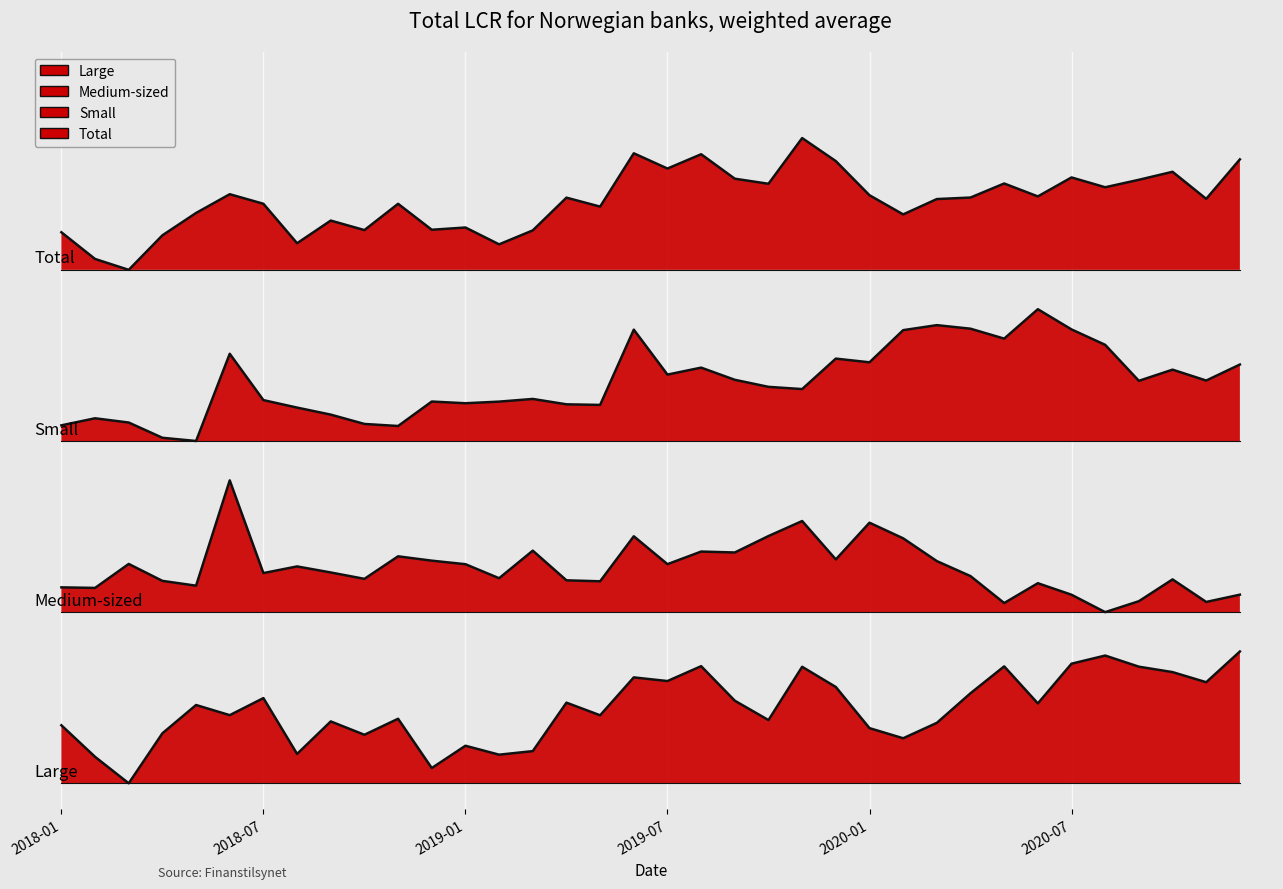

At how many categories does at least one series exceed 0?

36